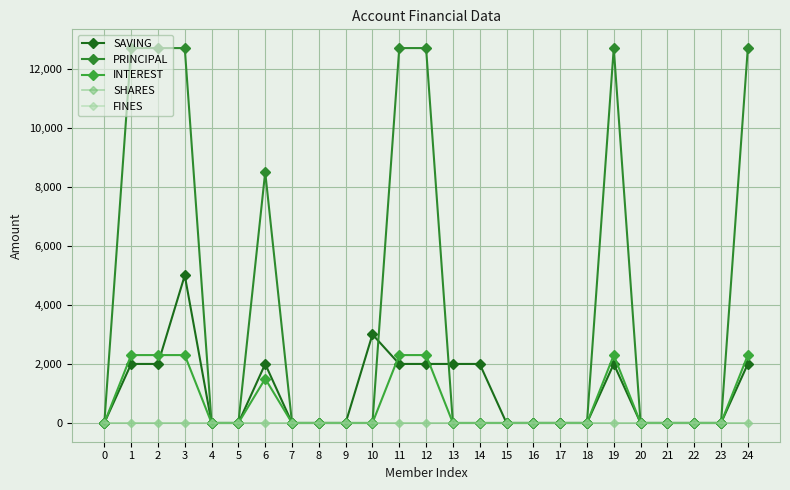

At how many categories does at least one series exceed 6373?

8